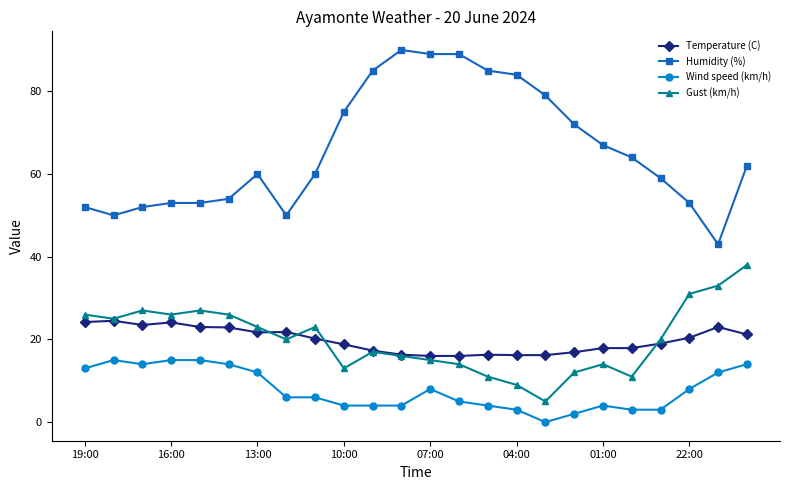

True or false: Gust (km/h) and Wind speed (km/h) cross at least once.

False